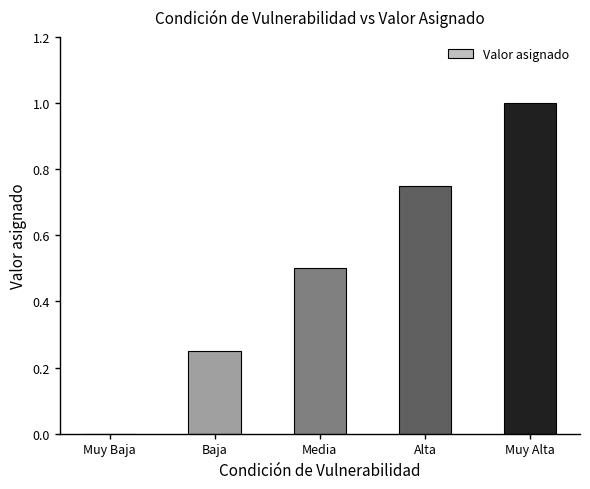

What is the sum of all values?

2.5